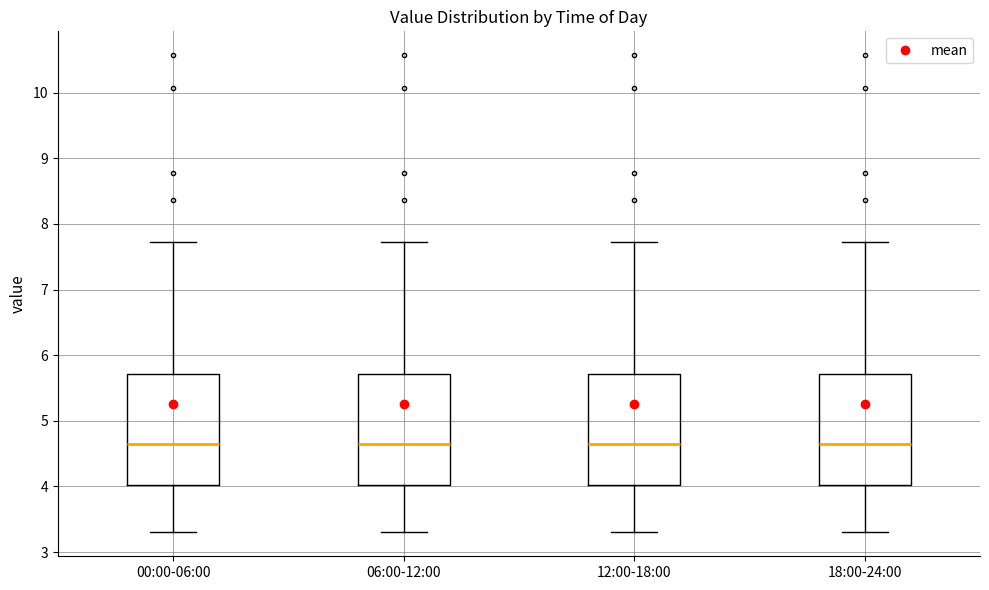

Where does the median line of the box for 06:00-12:00 sit on the y-axis? The values are not printed on the chart, so give them approximately, as read against the axis.

4.7